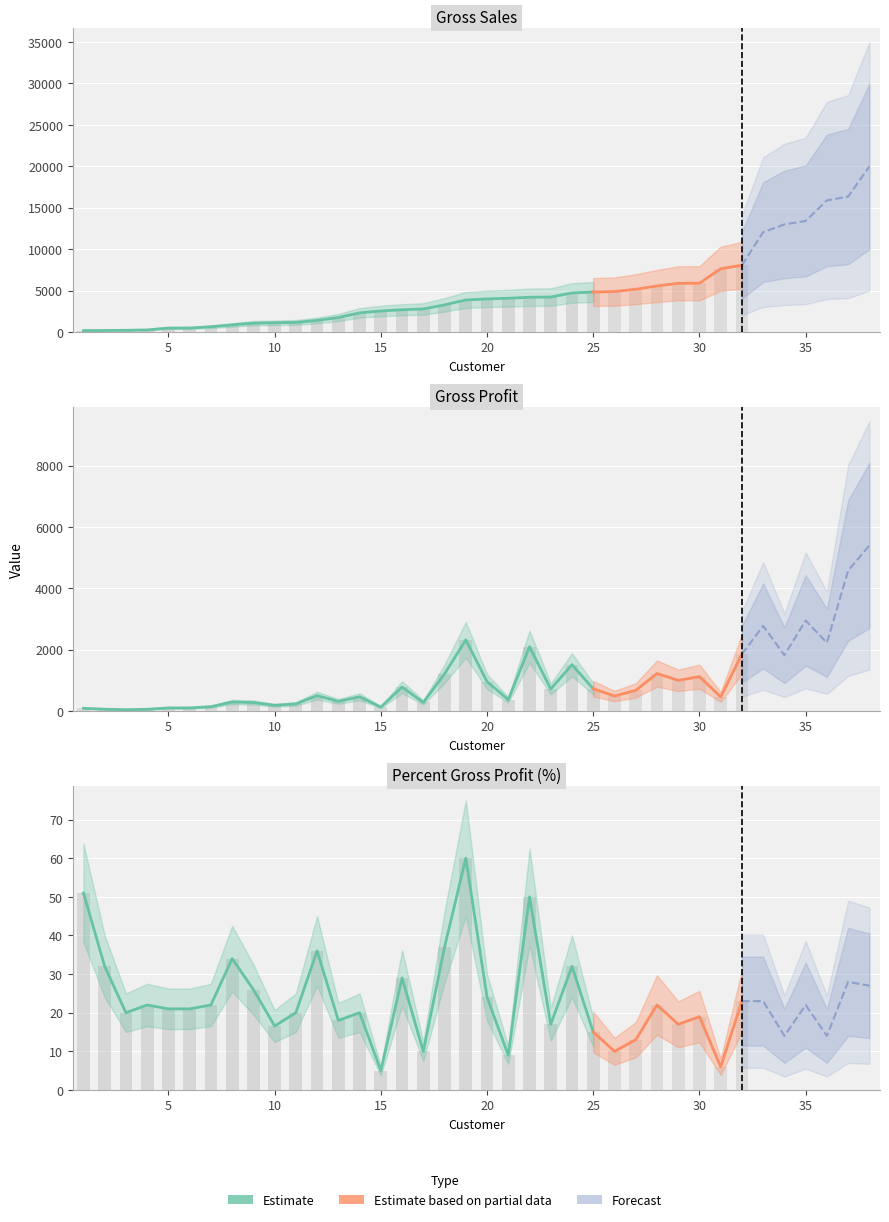

List the labels in order of Gross Sales value, smallest first.

1, 2, 3, 4, 5, 6, 7, 8, 9, 10, 11, 12, 13, 14, 15, 16, 17, 18, 19, 20, 21, 22, 23, 24, 25, 26, 27, 28, 29, 30, 31, 32, 33, 34, 35, 36, 37, 38